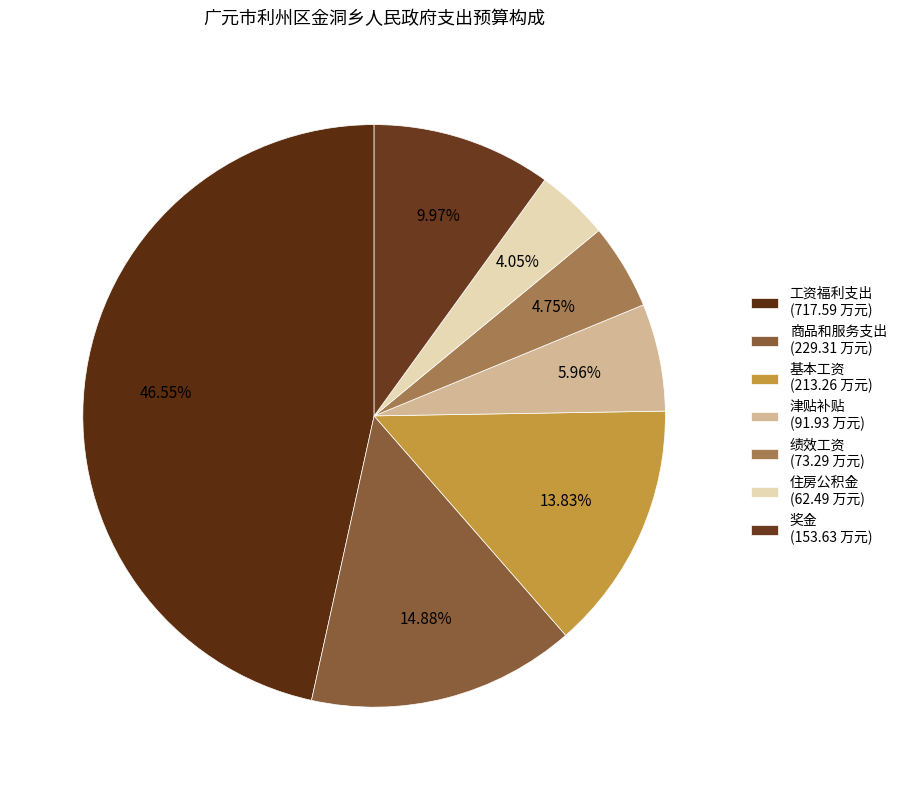

True or false: 商品和服务支出 accounts for 5% of the total.

False